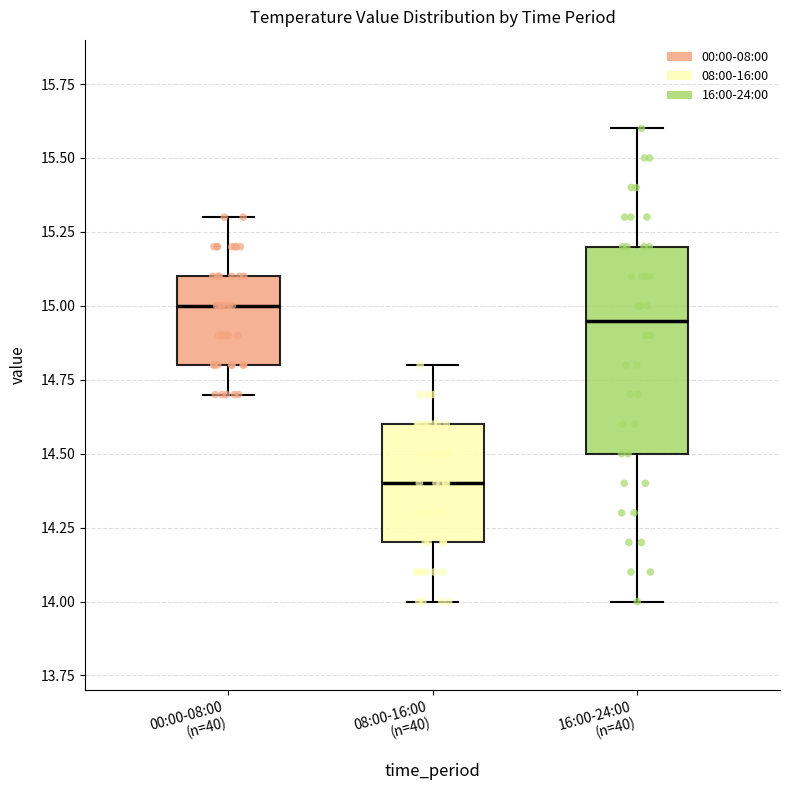

Reading left to right, transcribe this box plot: for each box, give where its median line is, the range the box spans, and where its two whiskers end, as read against the y-axis. The values are not printed on the chart, so give them approximately, as read against the axis.

00:00-08:00 (n=40): median 15.00, box 14.80 to 15.10, whiskers 14.70 to 15.30
08:00-16:00 (n=40): median 14.40, box 14.20 to 14.60, whiskers 14.00 to 14.80
16:00-24:00 (n=40): median 14.95, box 14.50 to 15.20, whiskers 14.00 to 15.60